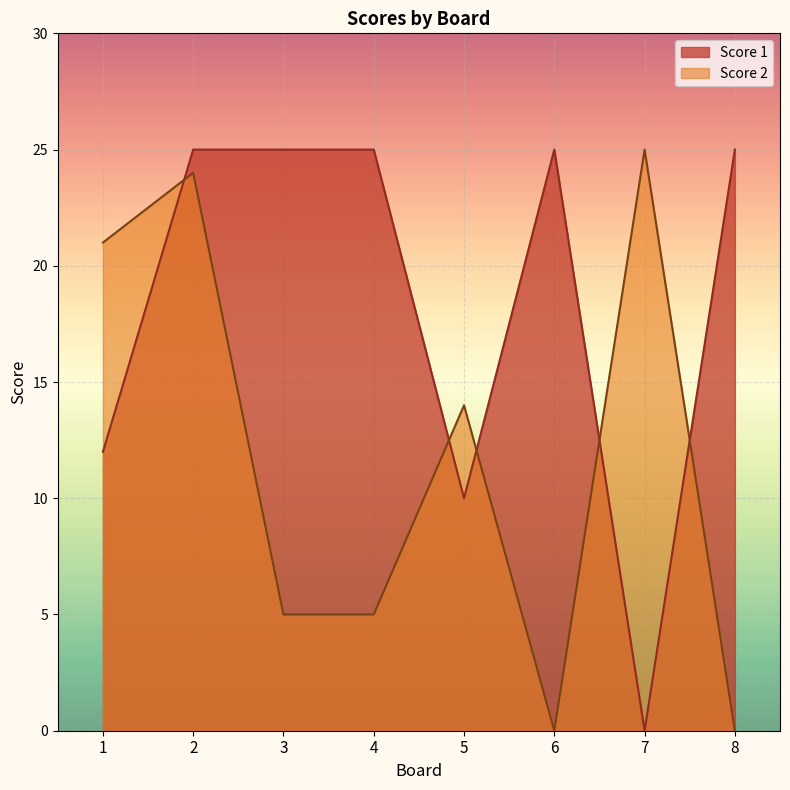

Where is the first local maximum for Score 1?

6